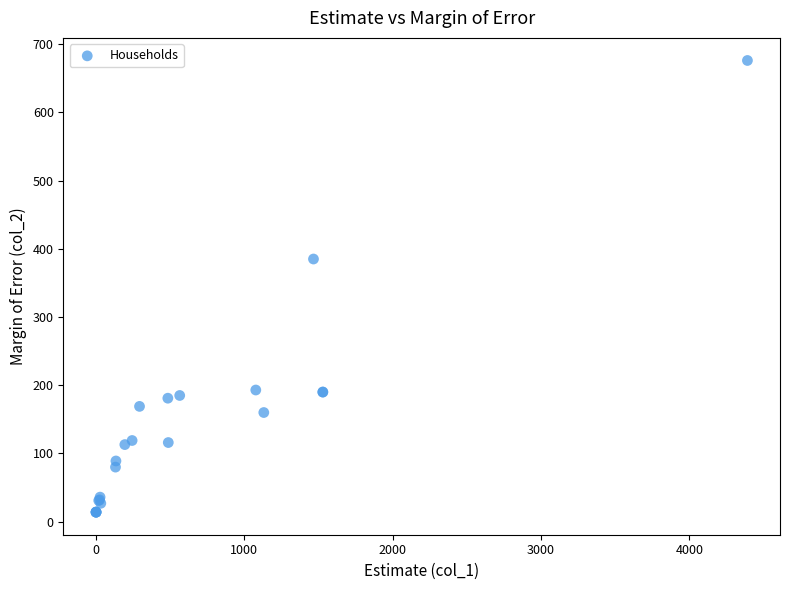

What Y value in the scatter plot is closest to 345?

385